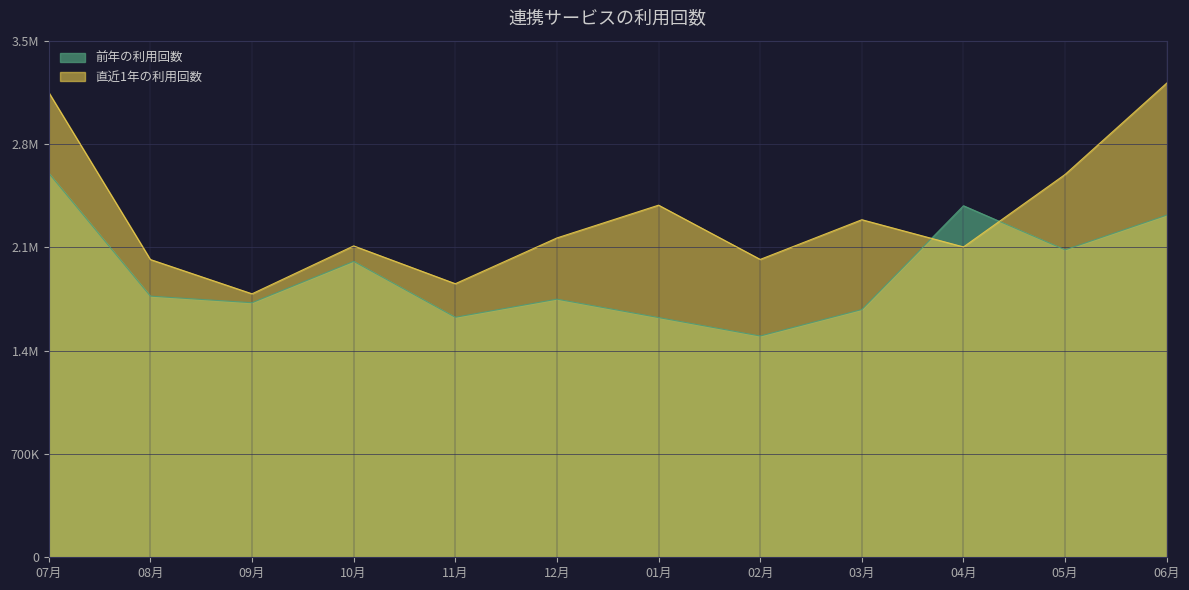

What is the value of the 直近1年の利用回数 point at the 11th from the left?

2593906